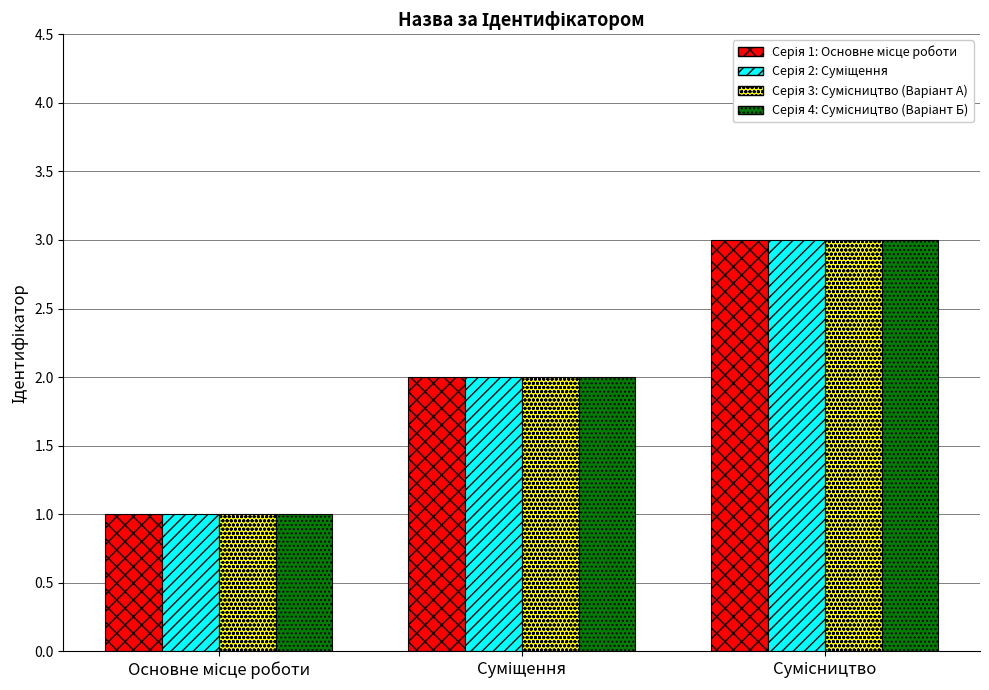

What is the maximum value shown in the chart?

3